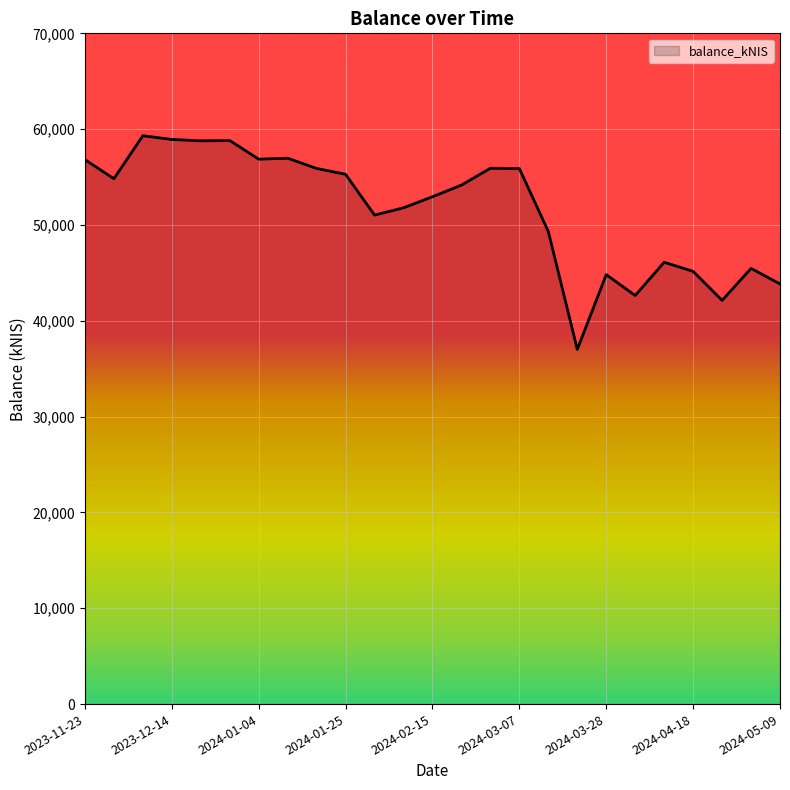

What is the smallest value displayed?

37020.4